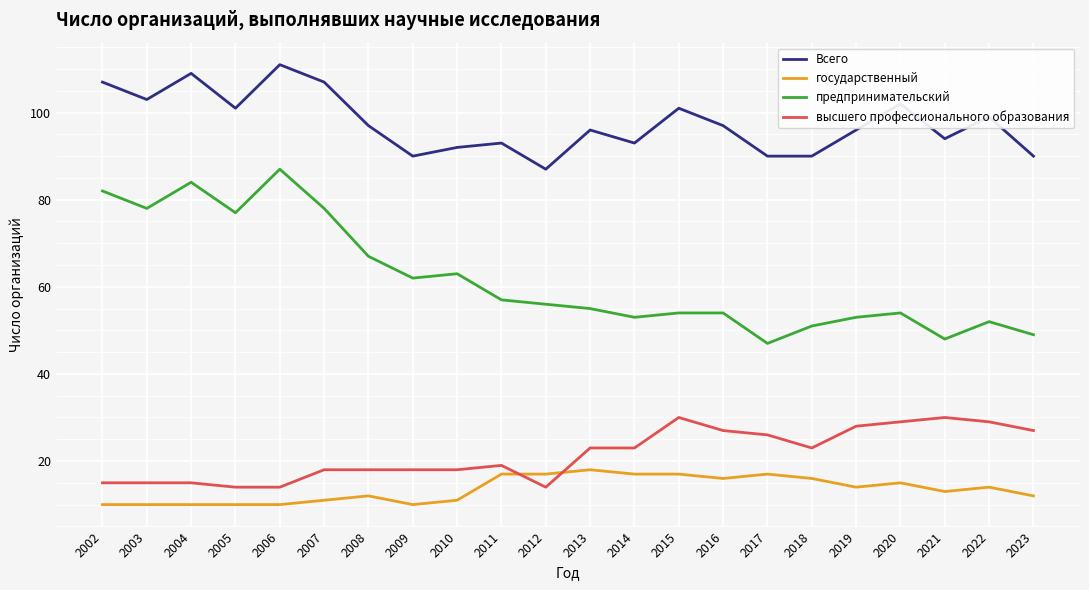

Is the value of высшего профессионального образования at 2002 greater than the value of Всего at 2011?

No